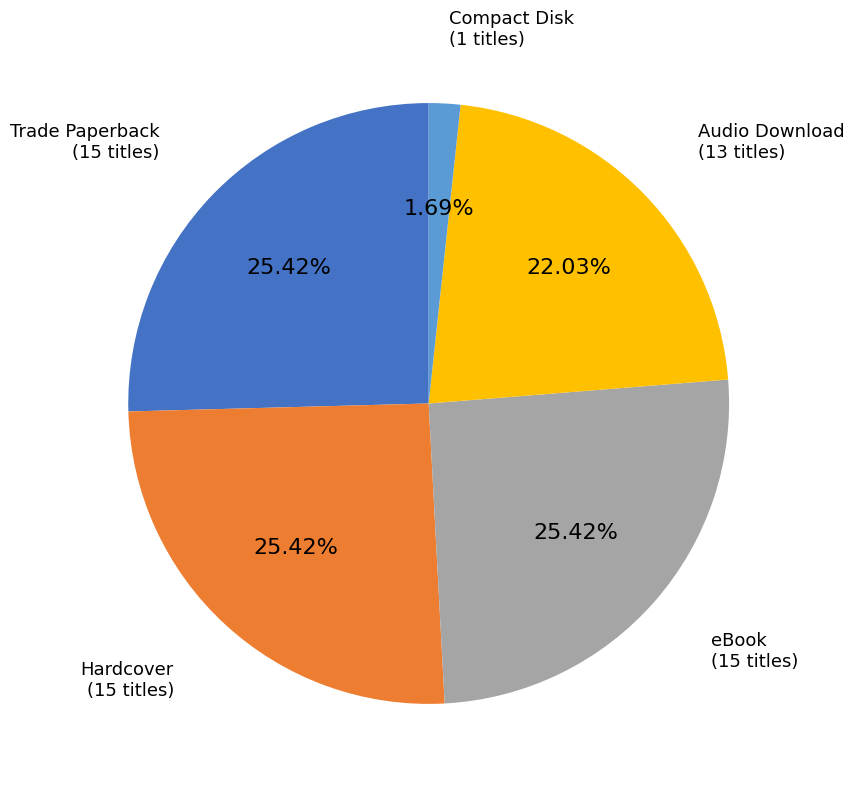

Which category has the smallest portion of the pie?

Compact Disk